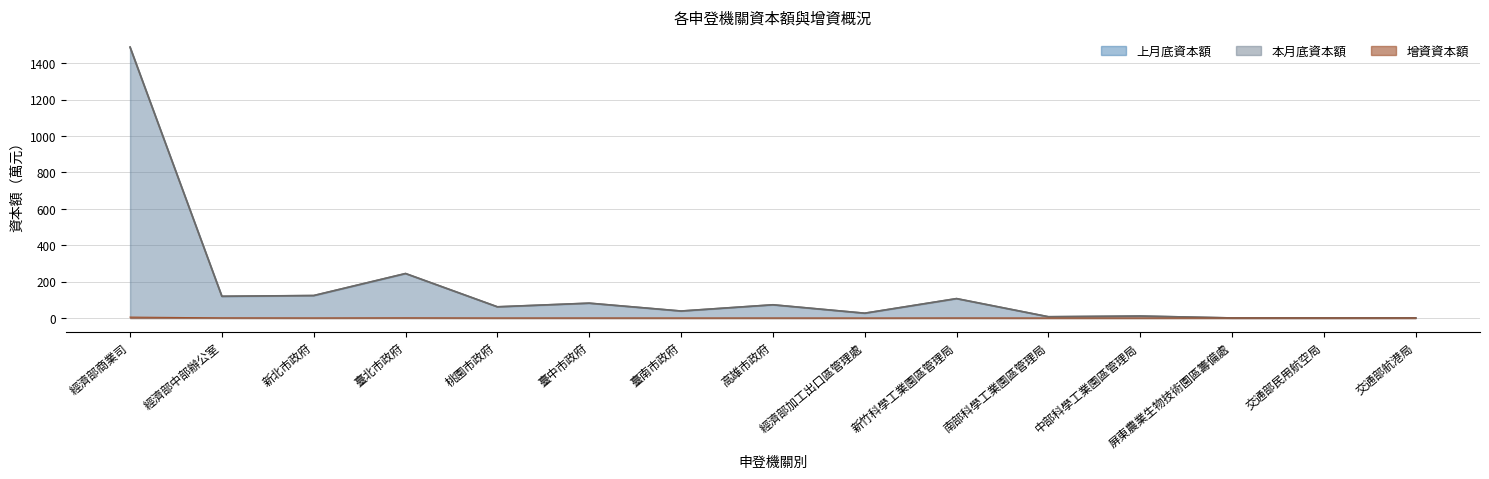

True or false: 增資資本額 has a value of 0.4 at 新北市政府.

True